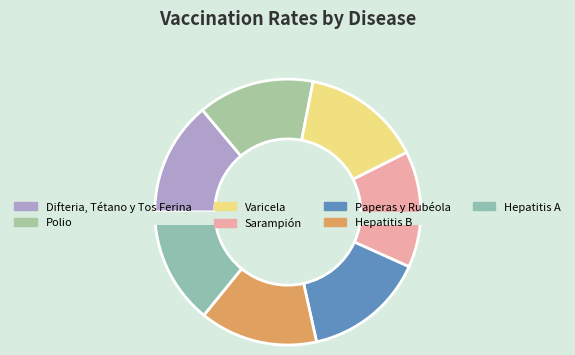

To the nearest percent, what is the average slice percentage?

14%